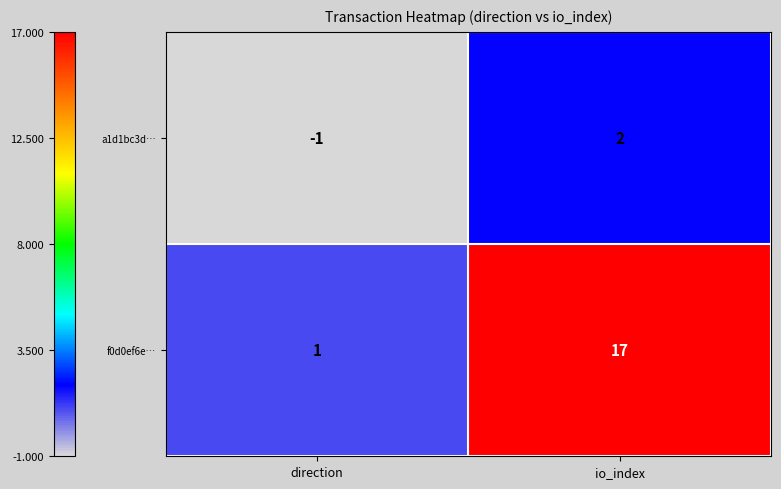

At which category does the chart reach its minimum across all series?

direction